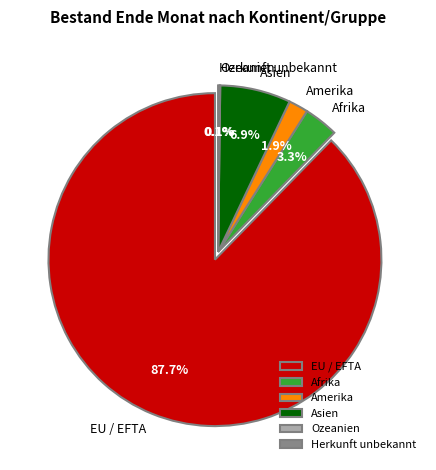

Which slice represents more than half of the pie?

EU / EFTA